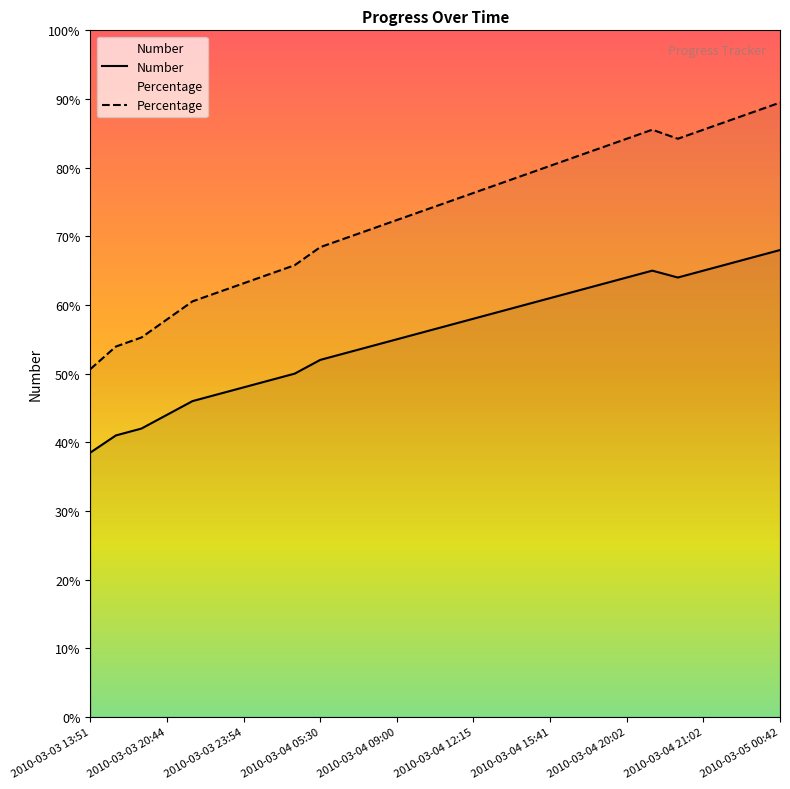

What is the label of the 14th point from the right?

2010-03-04 11:10